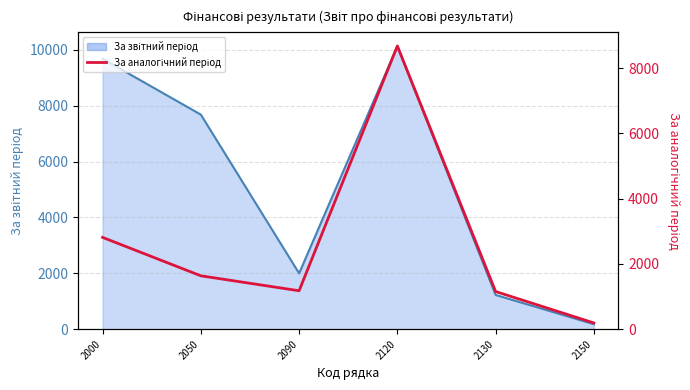

How many data points are less than 1636?

3